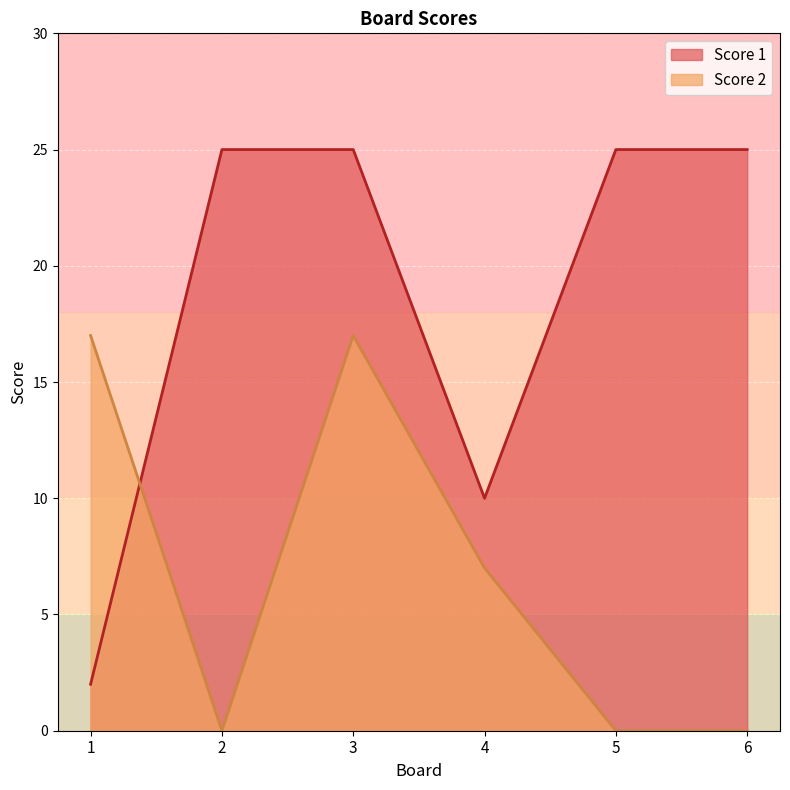

Which category has the lowest value in the Score 2 series?

2